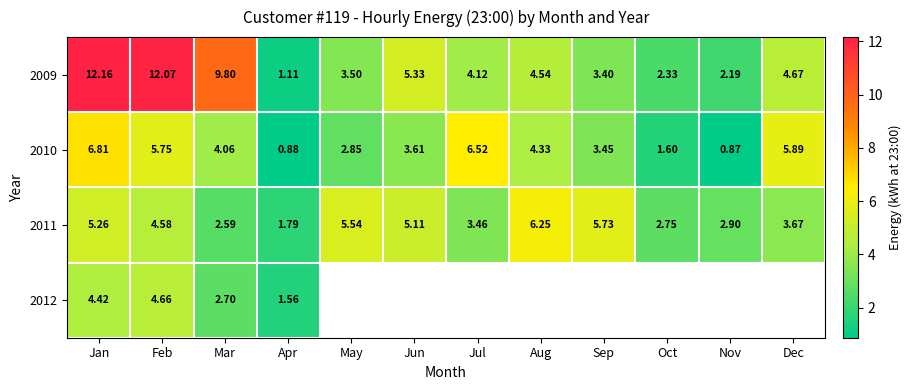

The value of 2012 at Mar is 1.3. True or false?

False